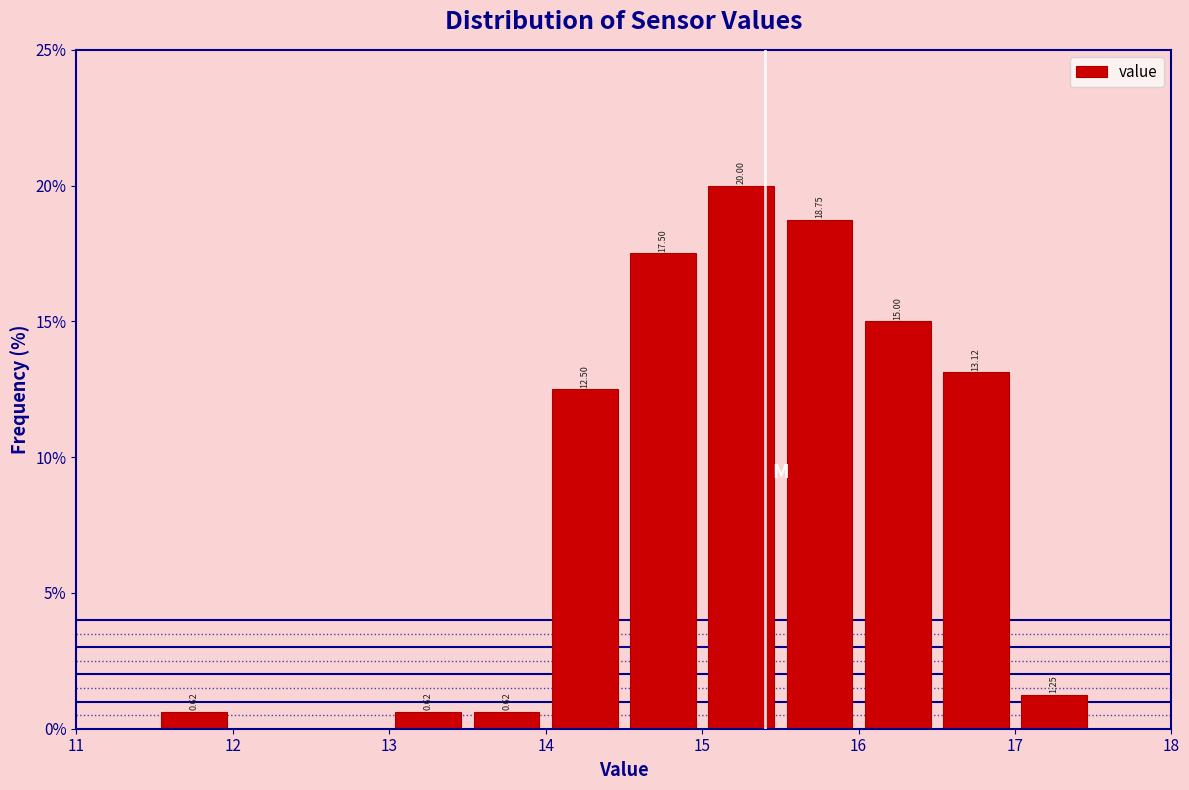

Which range on the x-axis has the tallest bar?

15.0 to 15.5